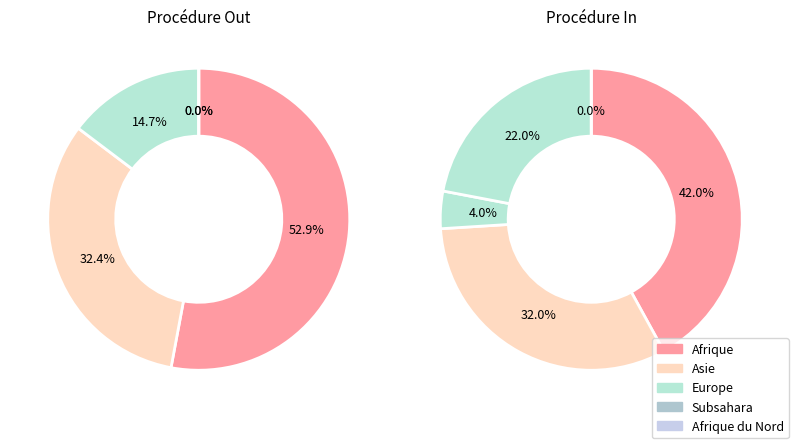

How many segments does this pie chart have?

7